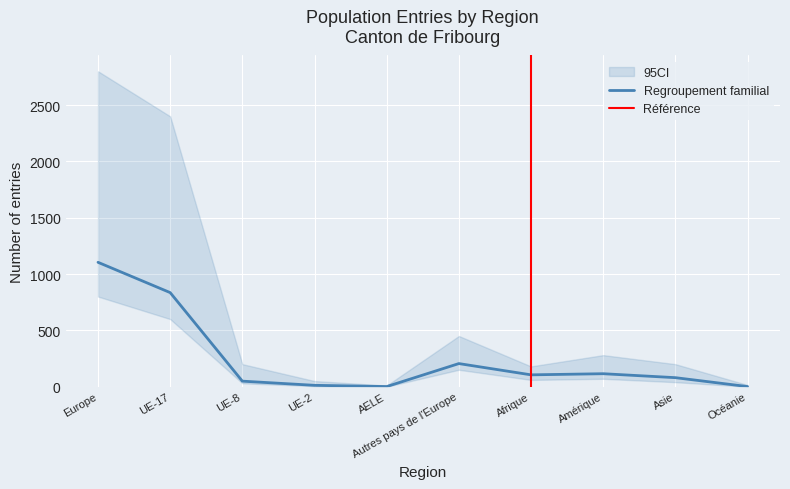

At which label is Activité lucrative non contingentée closest to 754?

UE-17